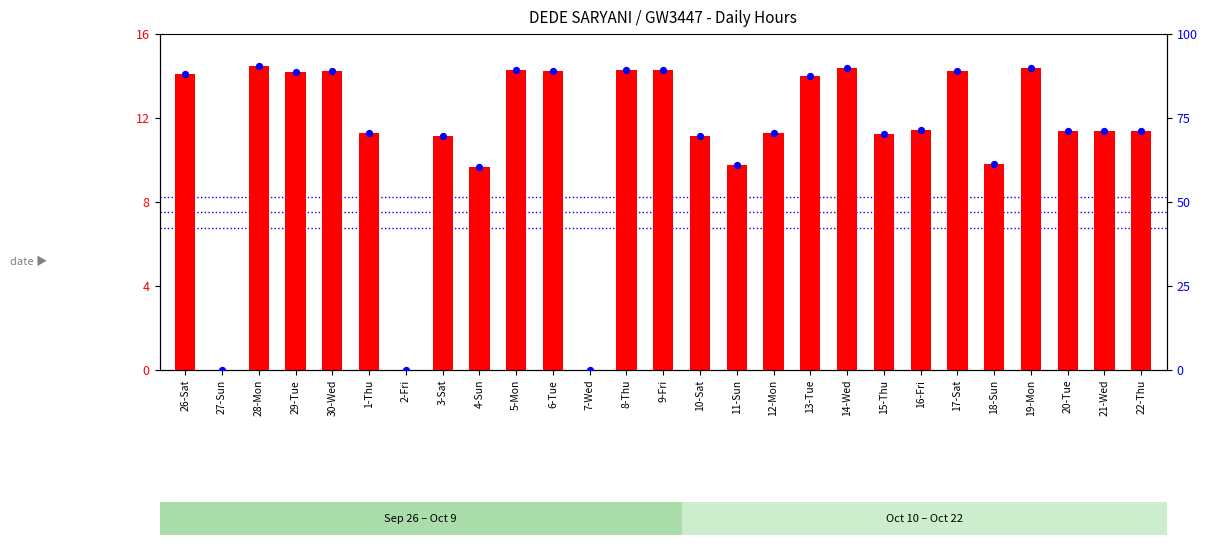

Which series reaches the minimum Y coordinate?

hours worked